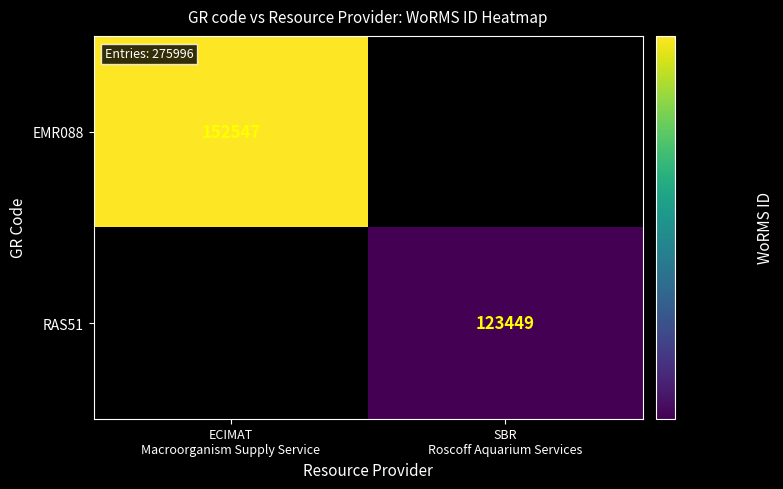

Is the value of EMR088 at SBR Roscoff Aquarium Services greater than the value of RAS51 at SBR Roscoff Aquarium Services?

No